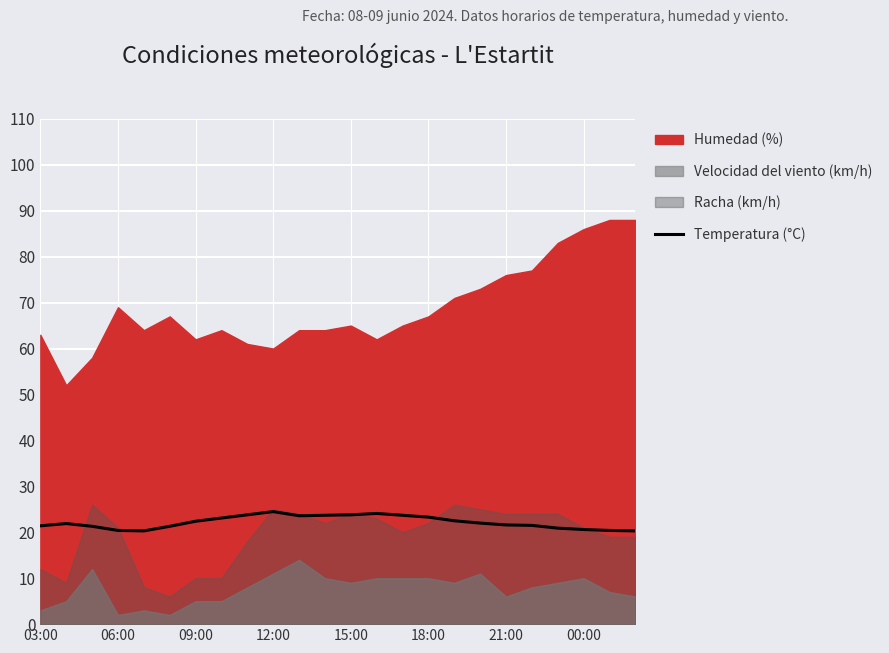

Is it true that the value at 10 is 23.6?

True